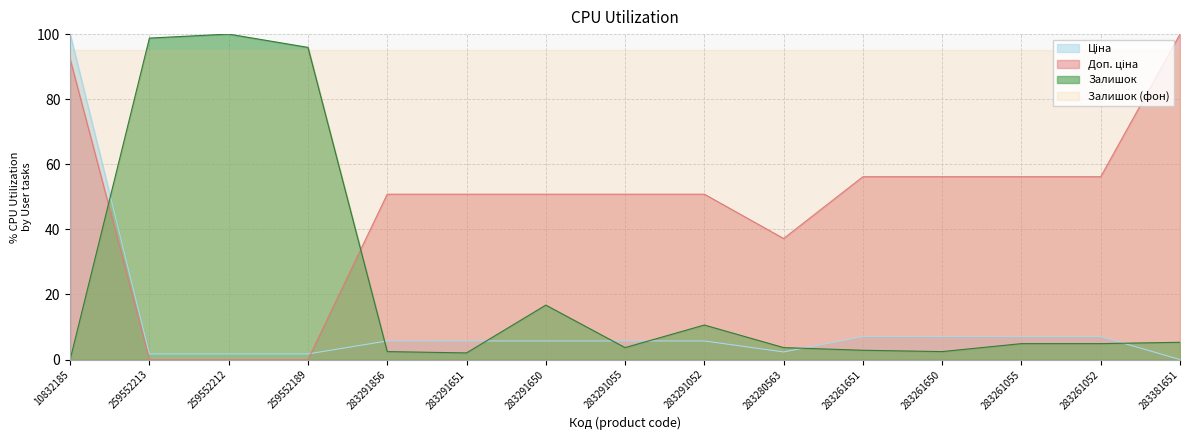

What is the label of the 12th point from the left?

283261650